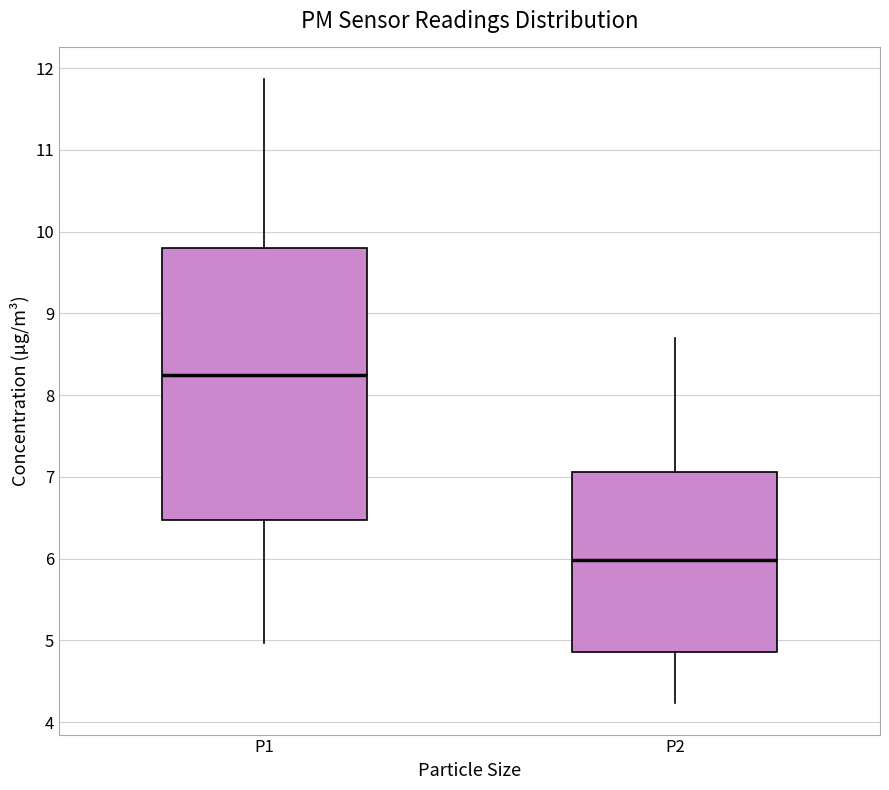

Where does the upper whisker of the box for P1 end on the y-axis? The values are not printed on the chart, so give them approximately, as read against the axis.

11.9